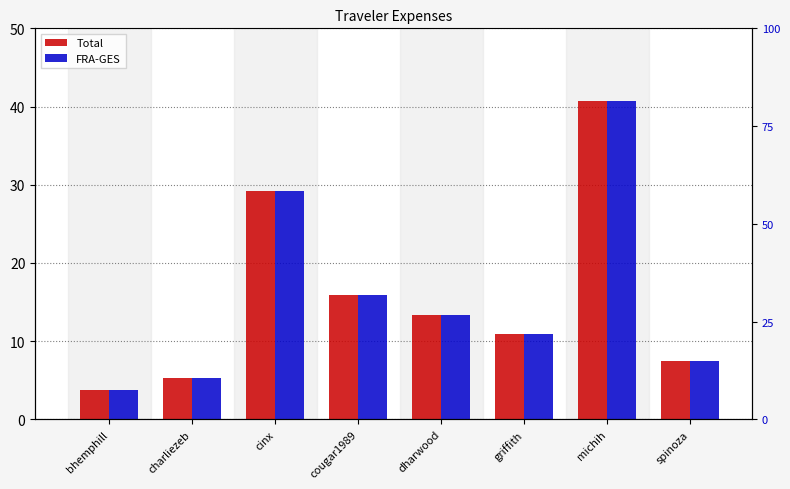

The value of FRA-GES at cougar1989 is 24.7. True or false?

False